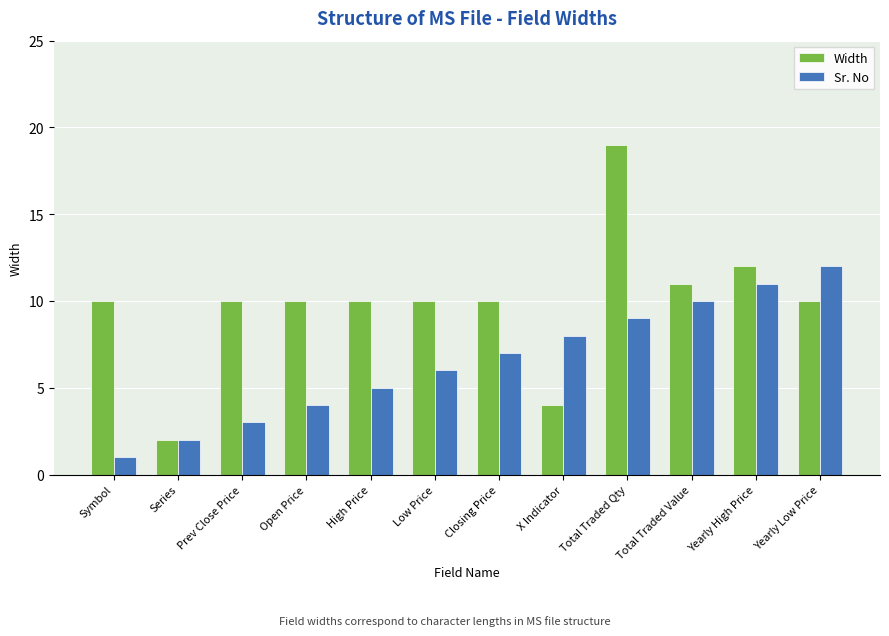

At which label does Sr. No reach its minimum?

Symbol